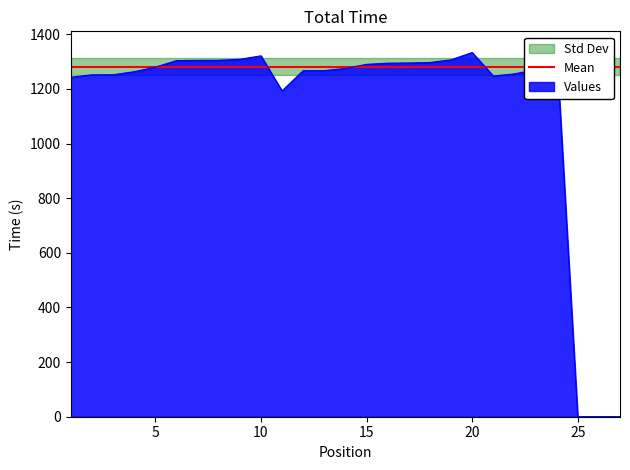

At how many categories does at least one series exceed 706?

24